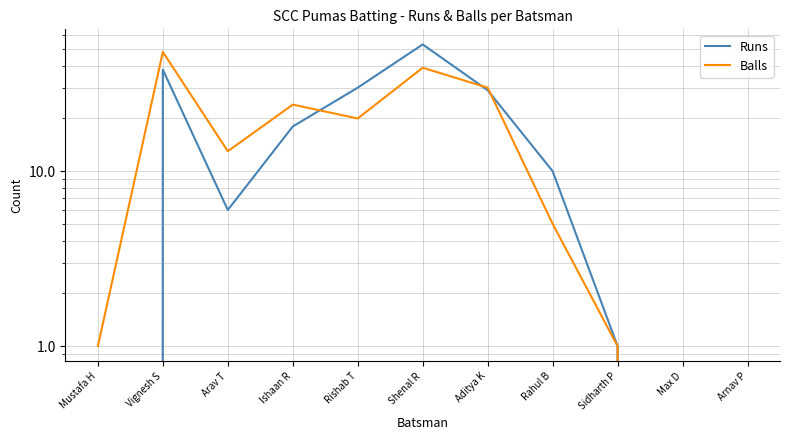

Which series ends up on top after the final intersection of Balls and Runs?

Runs